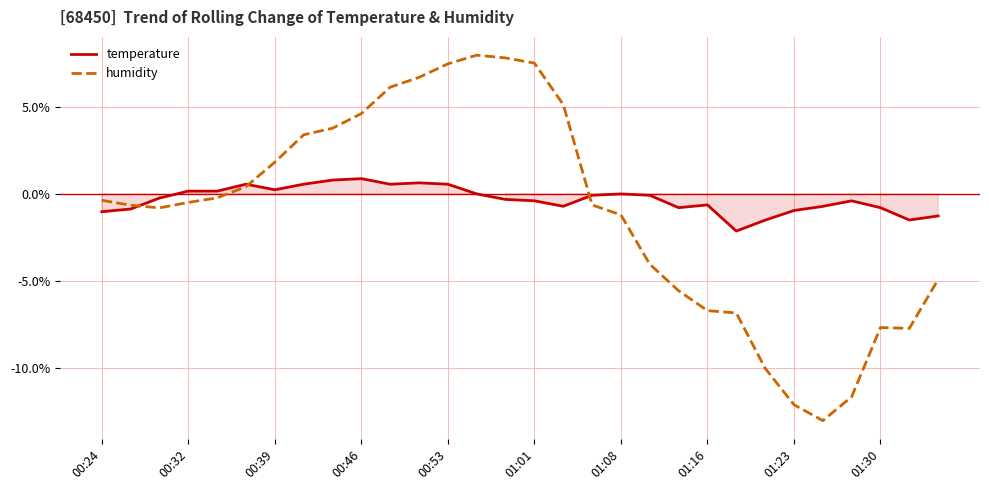

True or false: temperature has more than 1 interior local peaks.

True